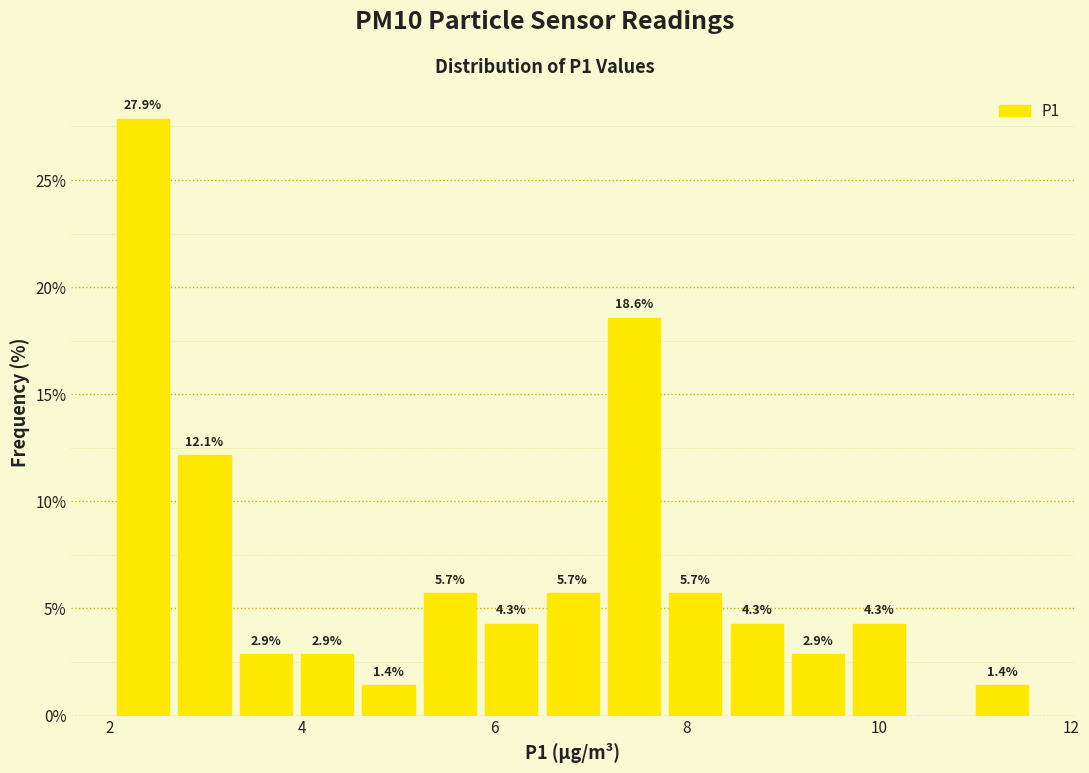

Around what value on the x-axis is the tallest bar? Give the approximate position of its centre, as read against the axis.

2.4